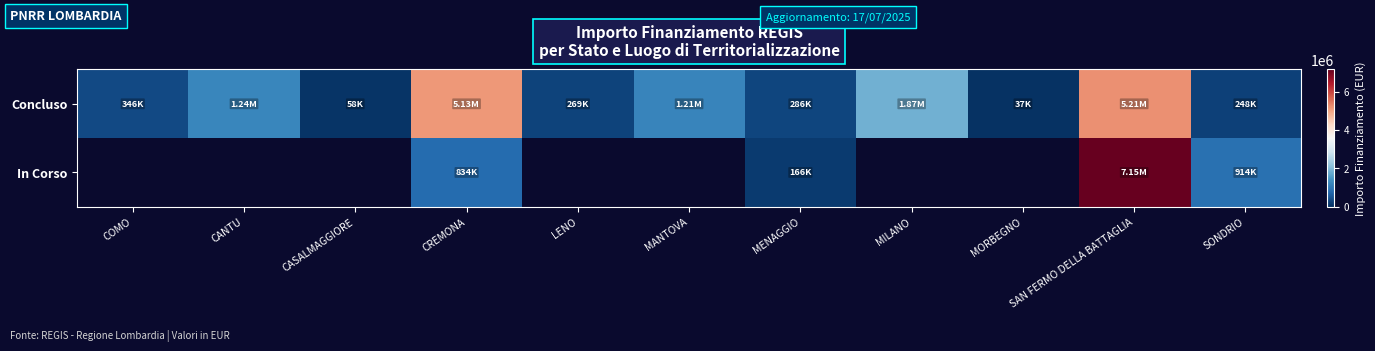

List the series in order of their peak value, lowest first.

Concluso, In Corso